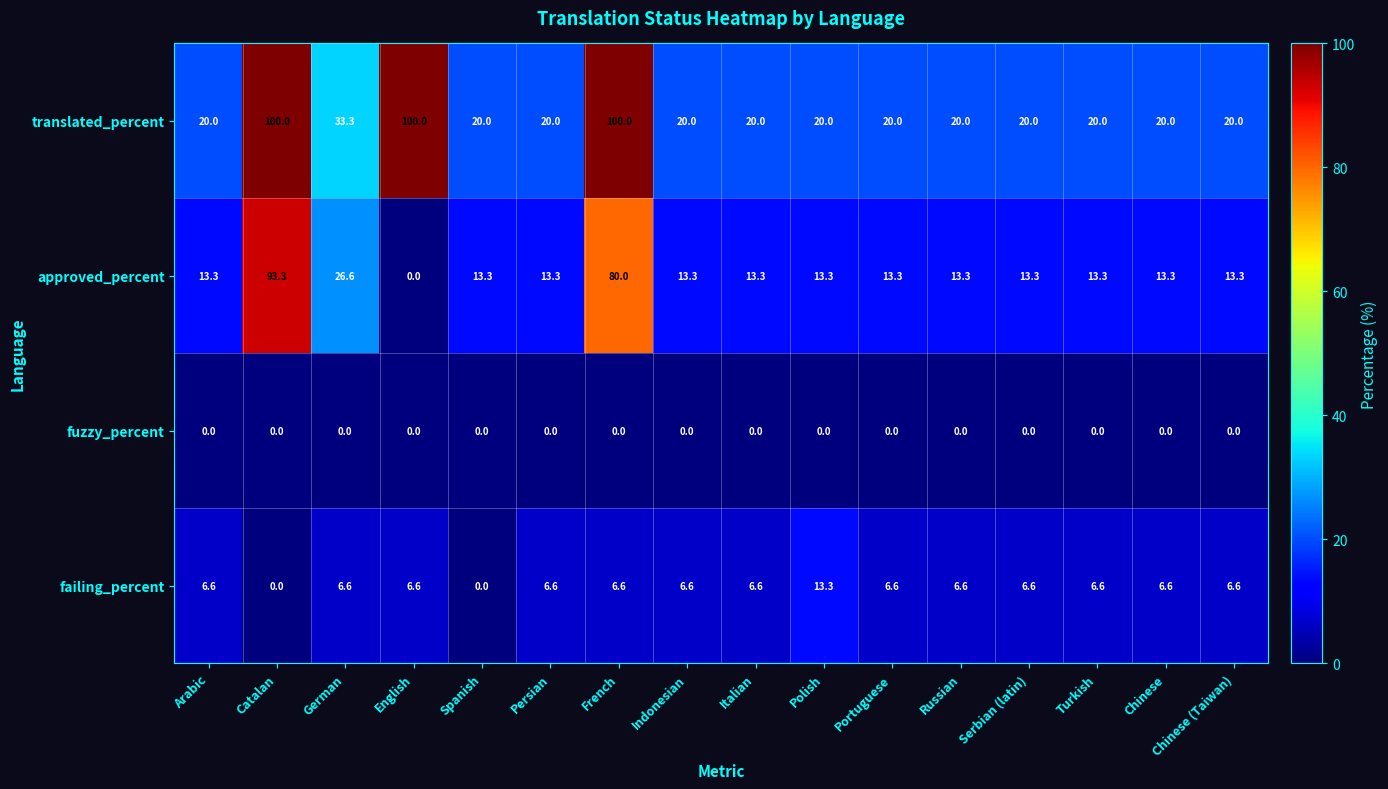

The failing_percent series shows 6.6 at Chinese. True or false?

True